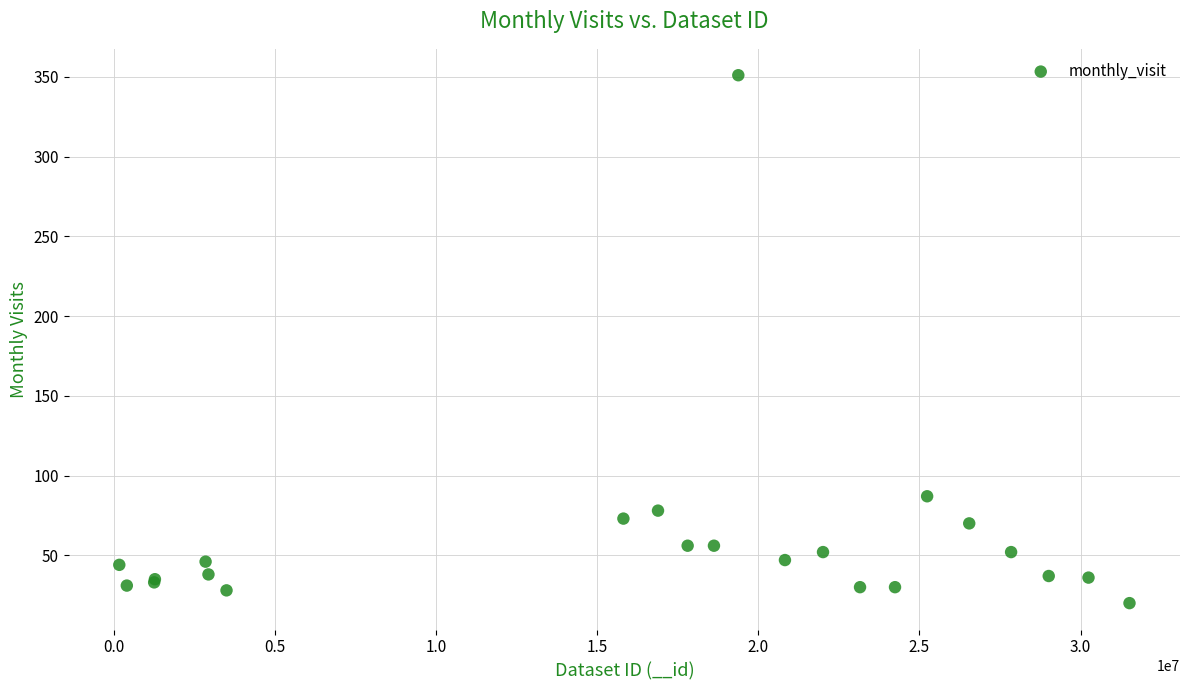

What Y value in the scatter plot is closest to 185?

87